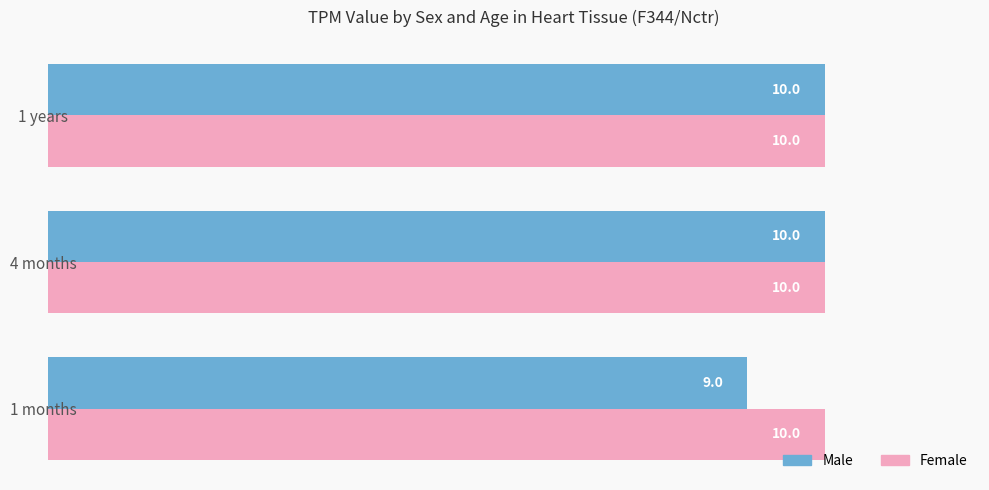

What is the smallest value displayed?

9